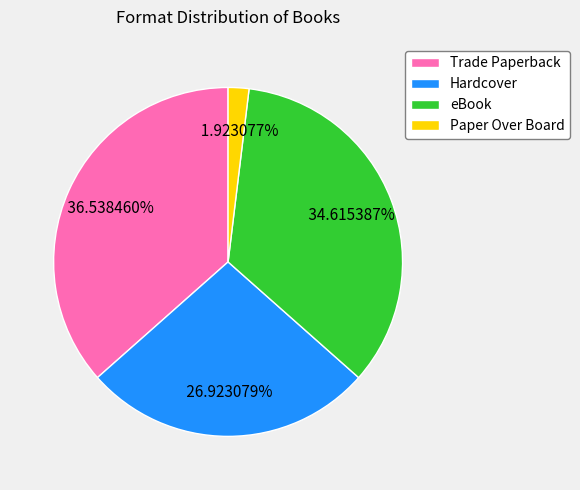

To the nearest percent, what portion does Hardcover represent?

27%